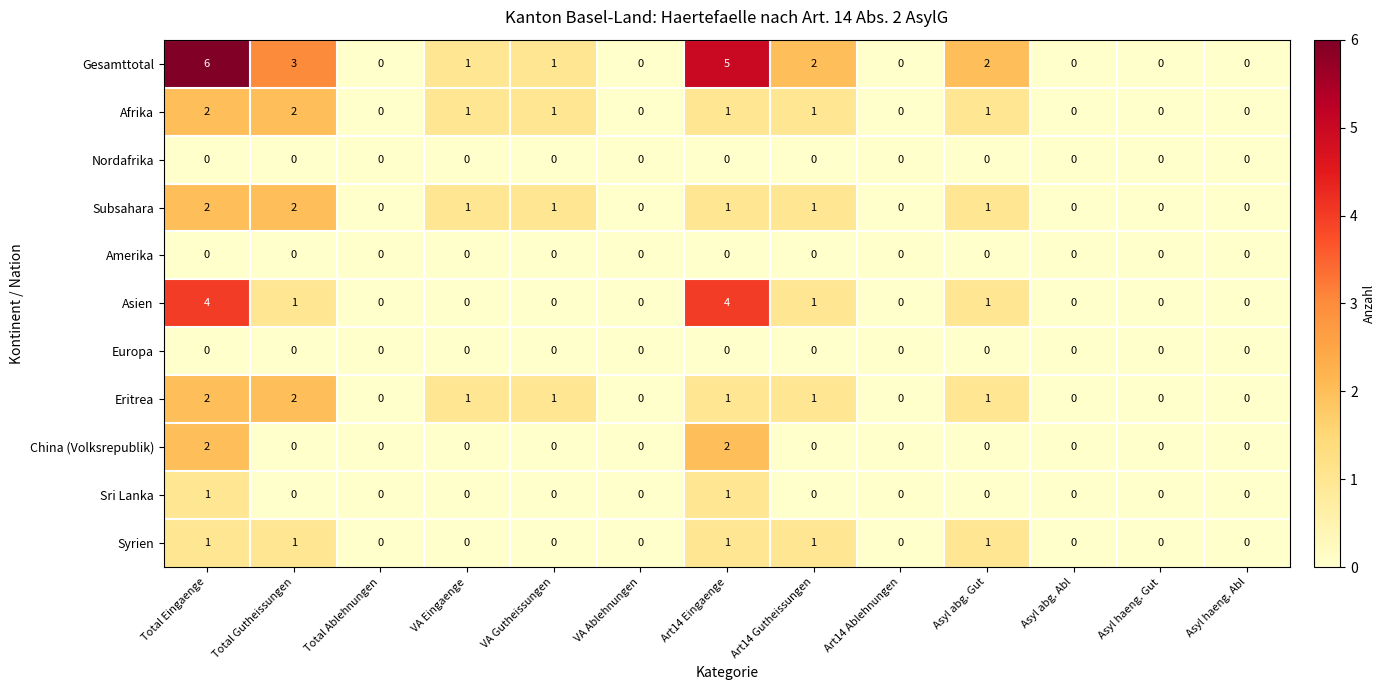

Count the Syrien values in the range 0 to 1.

13